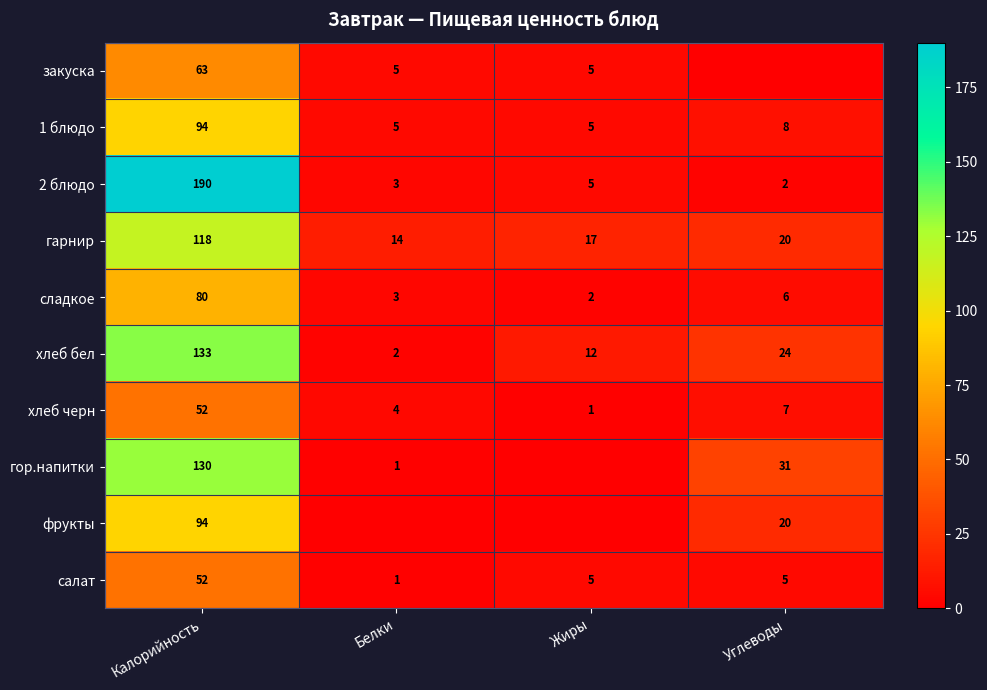

Read the салат value at Углеводы, to the nearest 5.

5